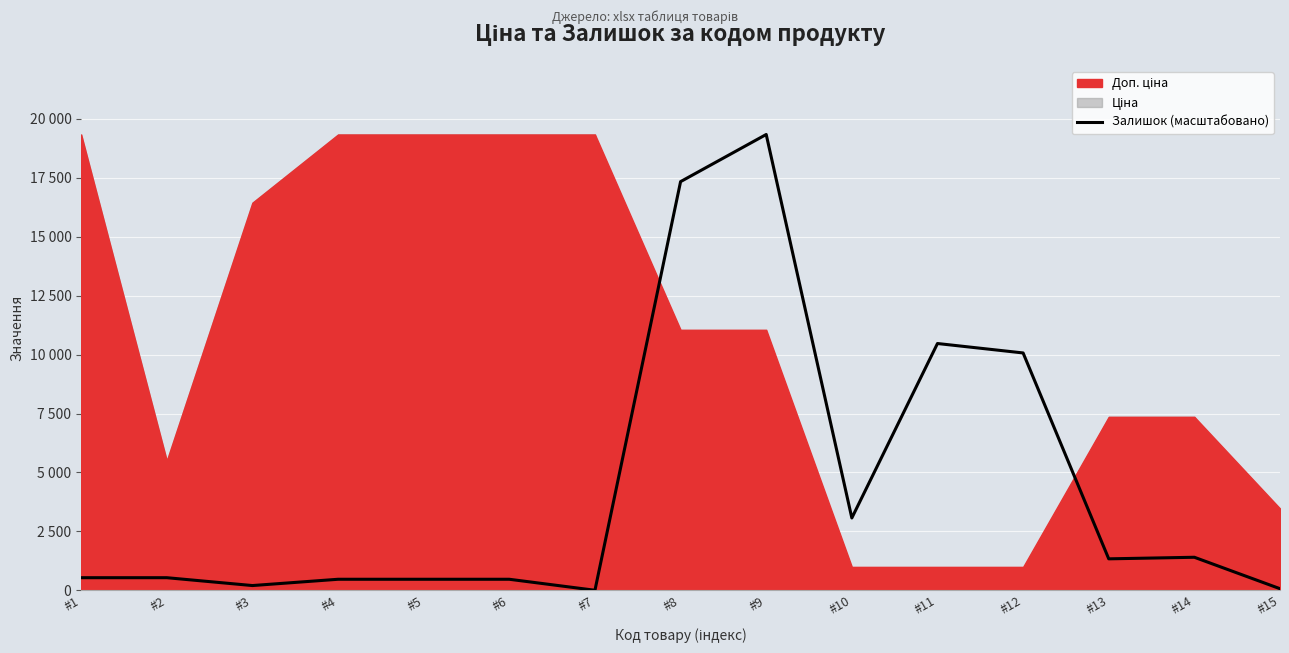

Which category has the lowest value across all series?

#7